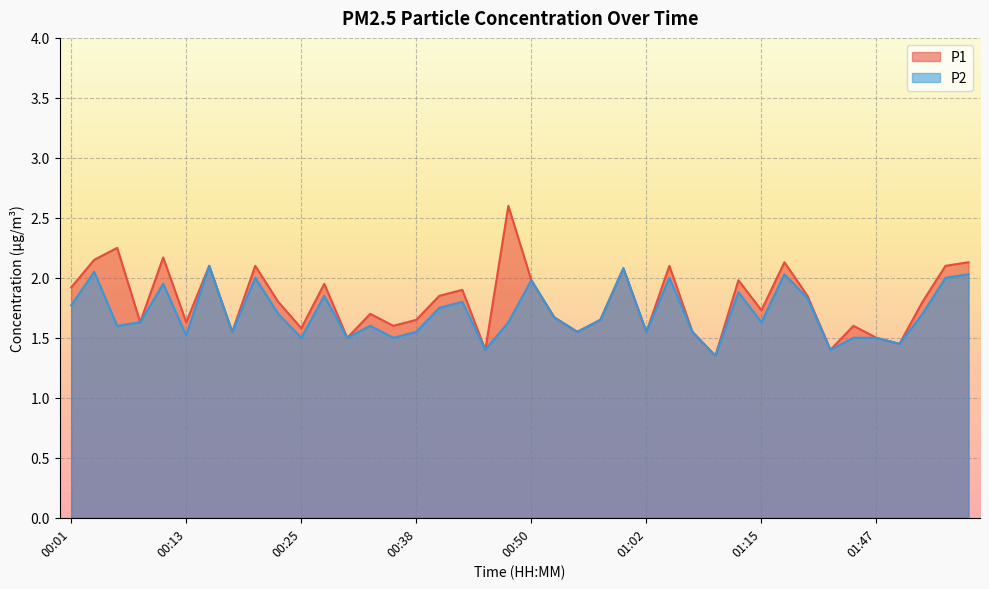

Which series has the largest range (max minus min)?

P1